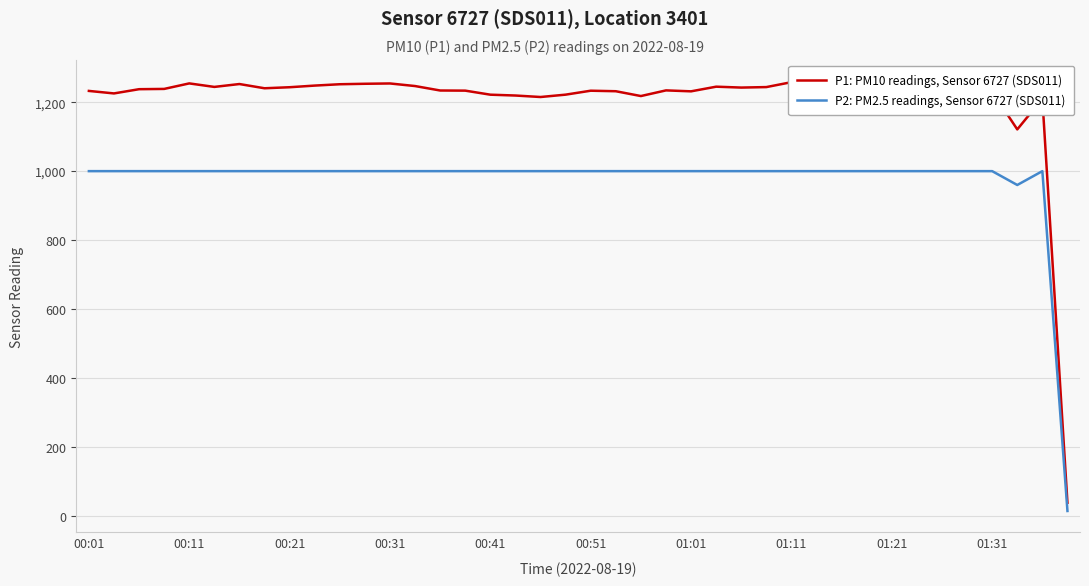

What is the highest value of the P2: PM2.5 readings, Sensor 6727 (SDS011) series?

999.9